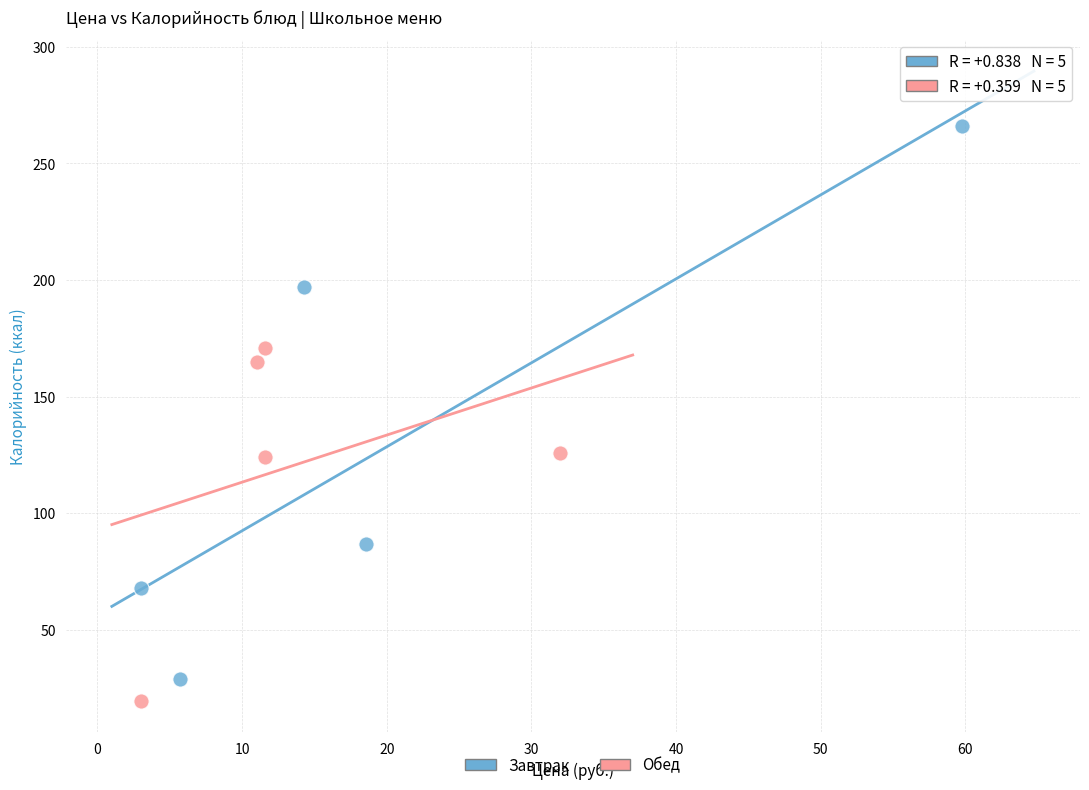

Which series has the widest spread of Y values?

Завтрак